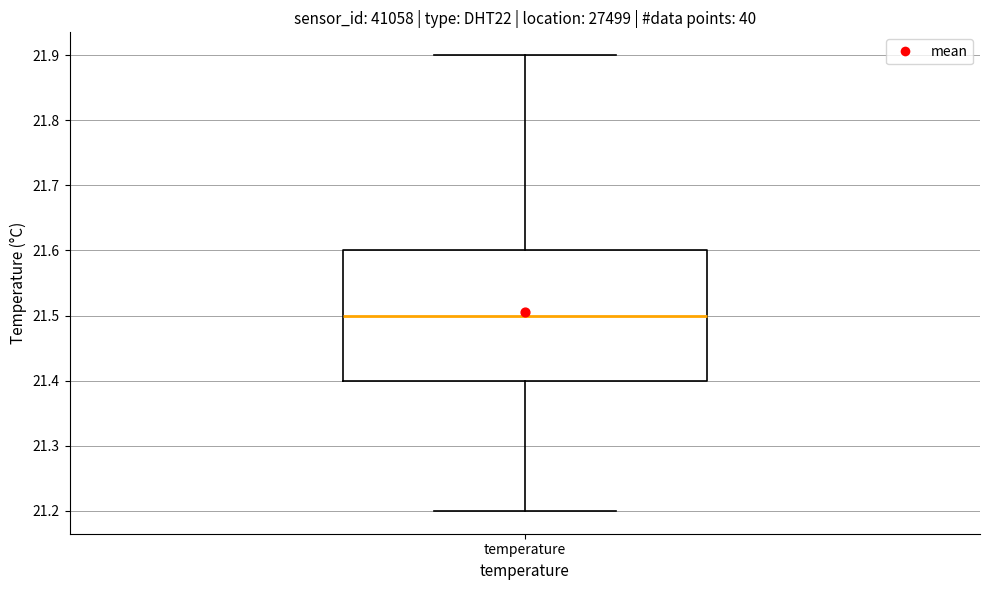

Transcribe this box plot: give where the median line is, the range the box spans, and where the two whiskers end, as read against the y-axis. The values are not printed on the chart, so give them approximately, as read against the axis.

median 21.5, box 21.4 to 21.6, whiskers 21.2 to 21.9